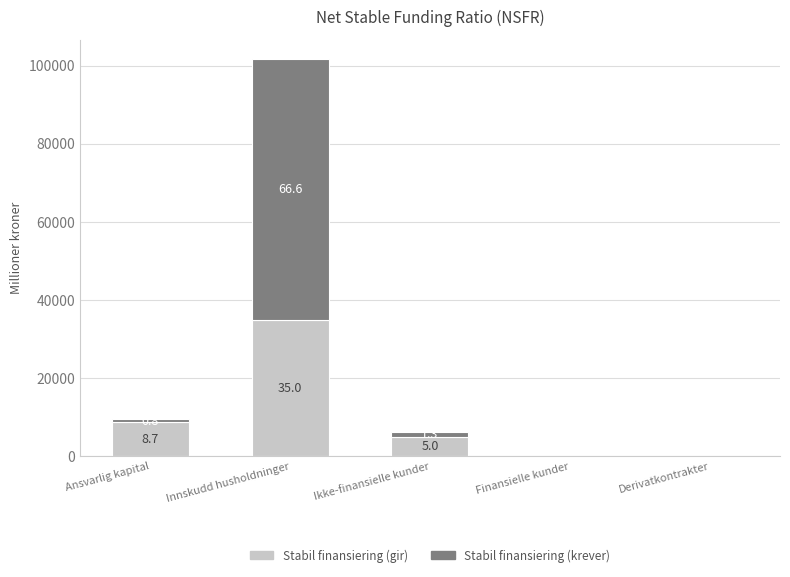

Rank the series by their maximum value, from lowest to highest.

Stabil finansiering (gir), Stabil finansiering (krever)